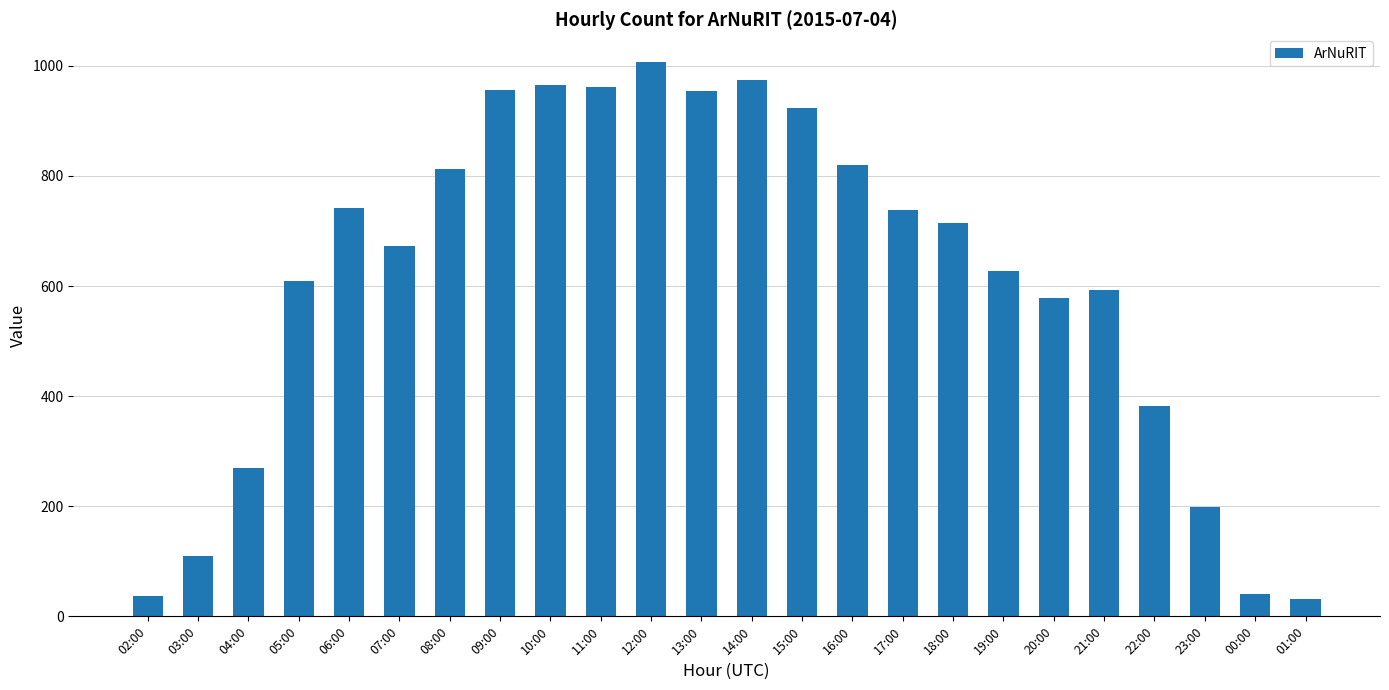

What position from the left is 00:00?

23